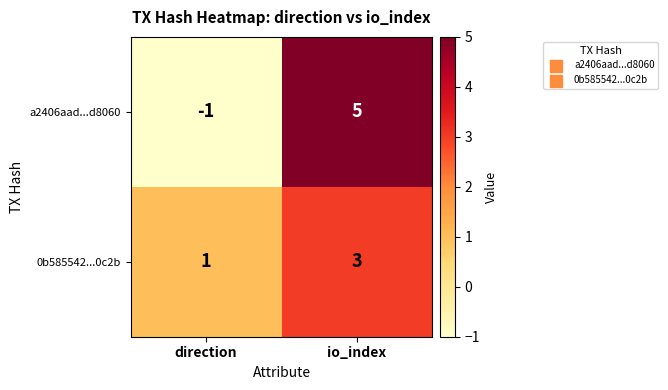

Which series changed the most between direction and io_index?

a2406aad...d8060